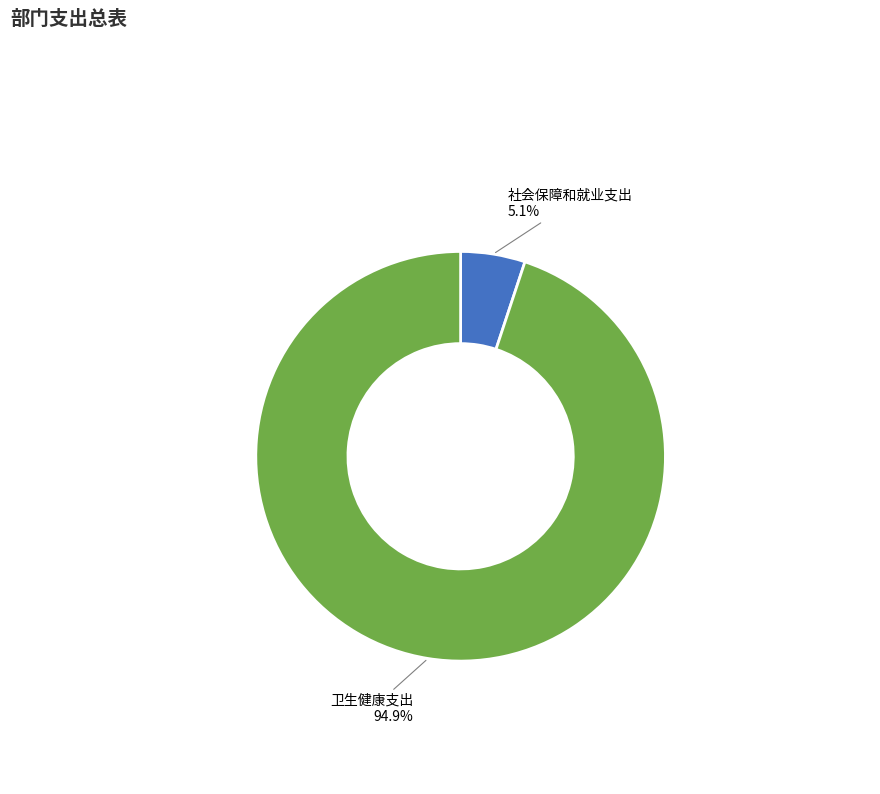

Is there a majority slice in this chart?

Yes